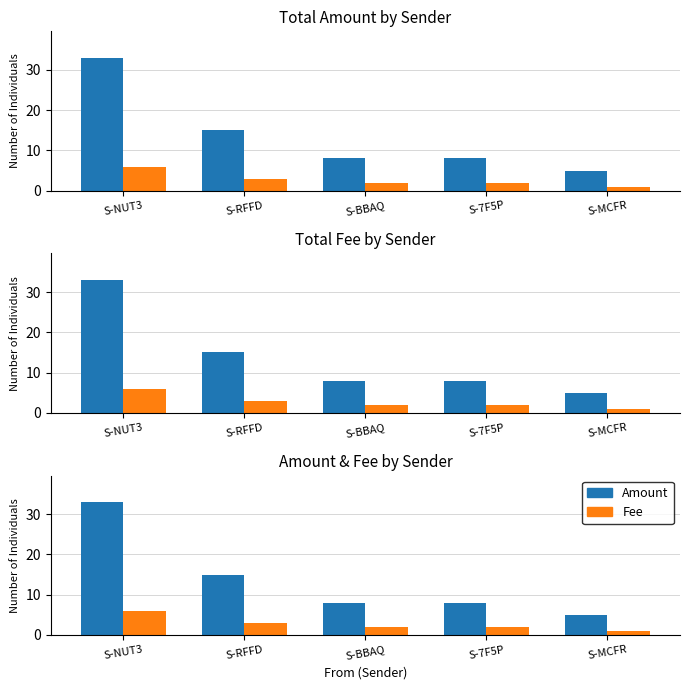

Which series has the largest total across all categories?

Amount